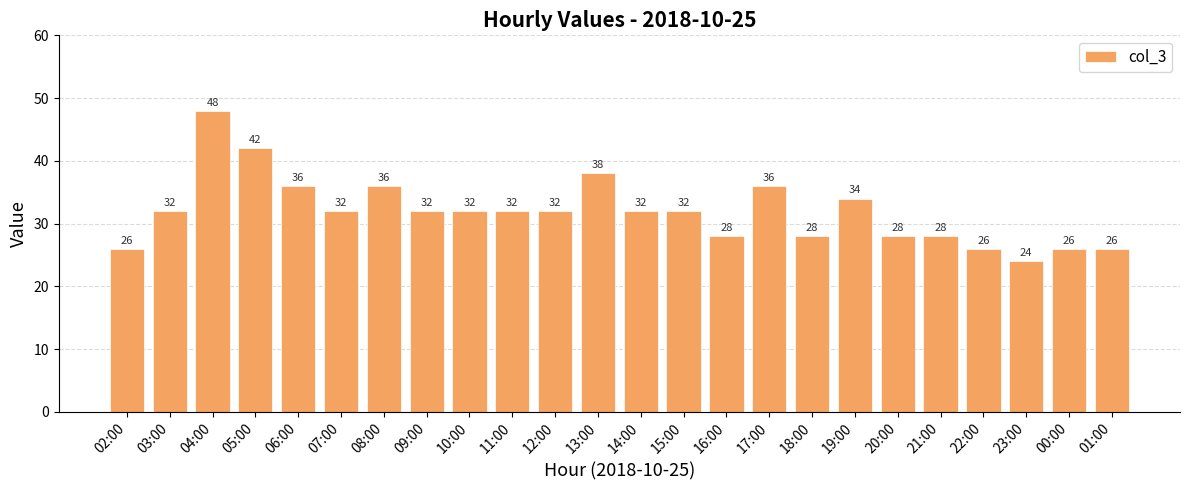

Read the value at 08:00, to the nearest 10.

40